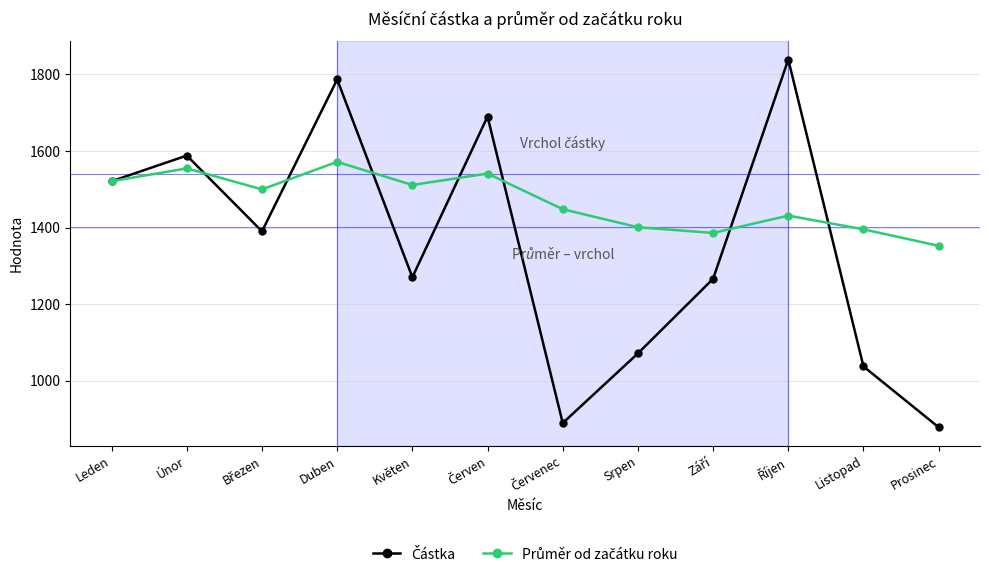

At how many categories does at least one series exceed 1477?

7